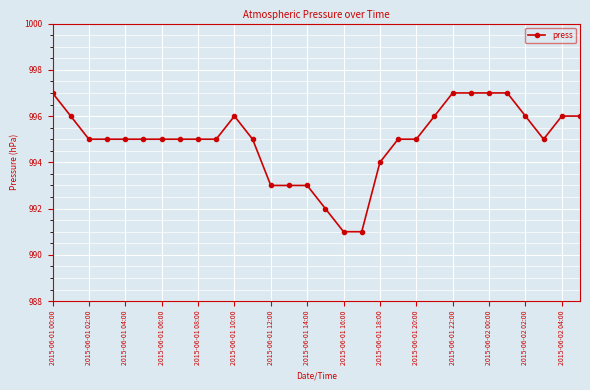

What is the value of the 7th point from the left?

995